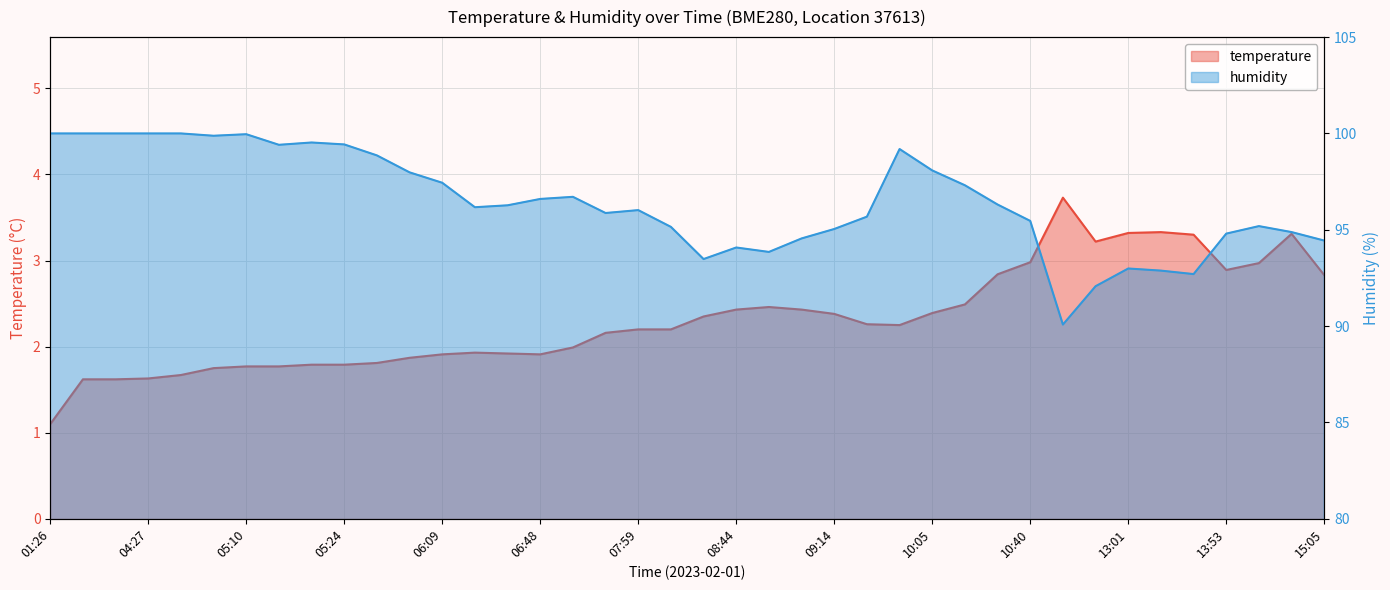

What is the total value across all series at 03:02?

101.6